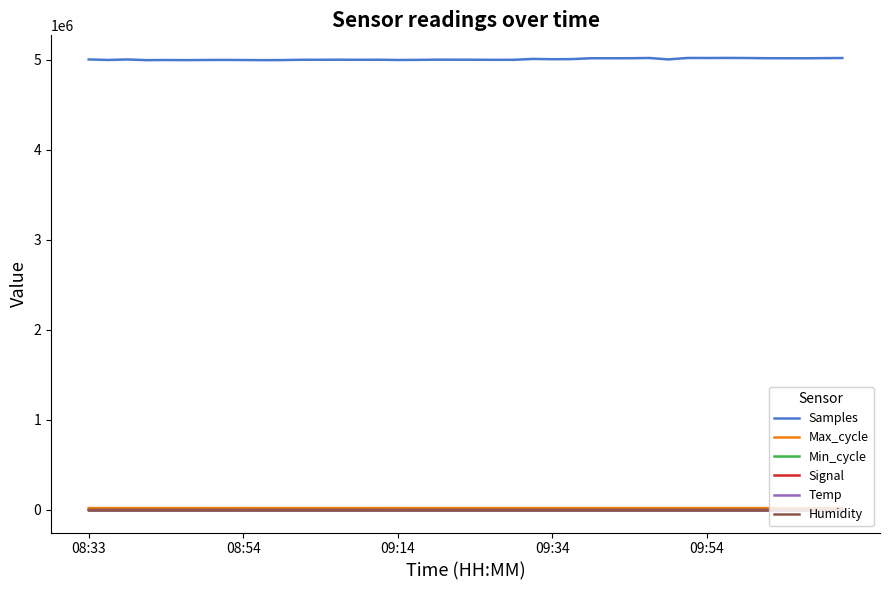

At how many categories does at least one series exceed 3014491?

40